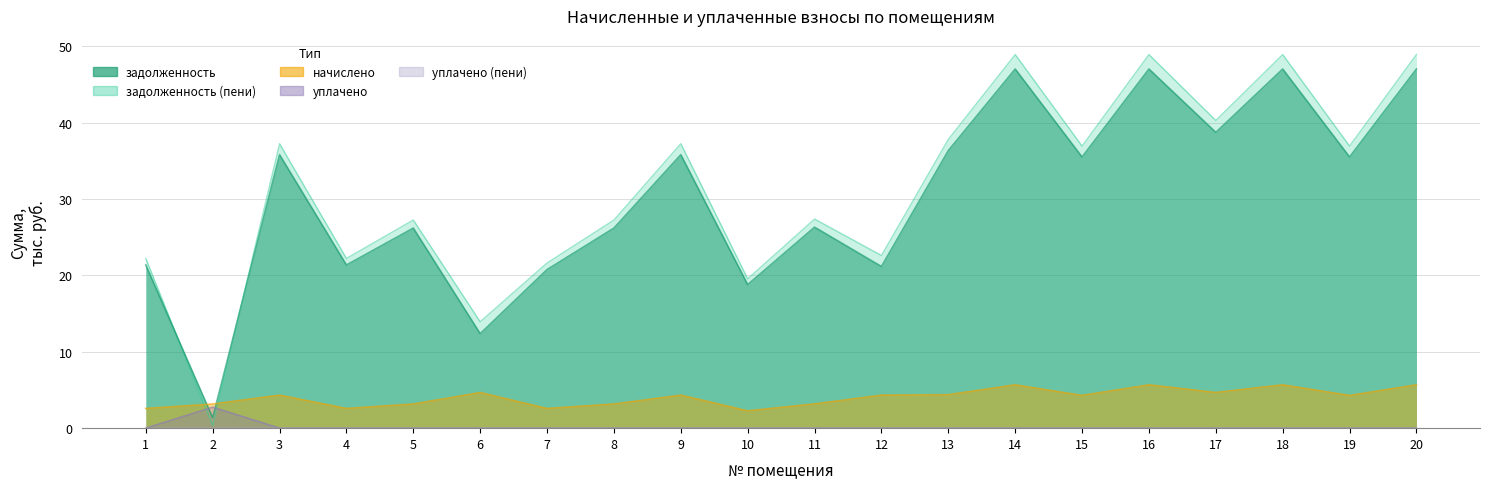

Where is the first local maximum for задолженность_пени?

3